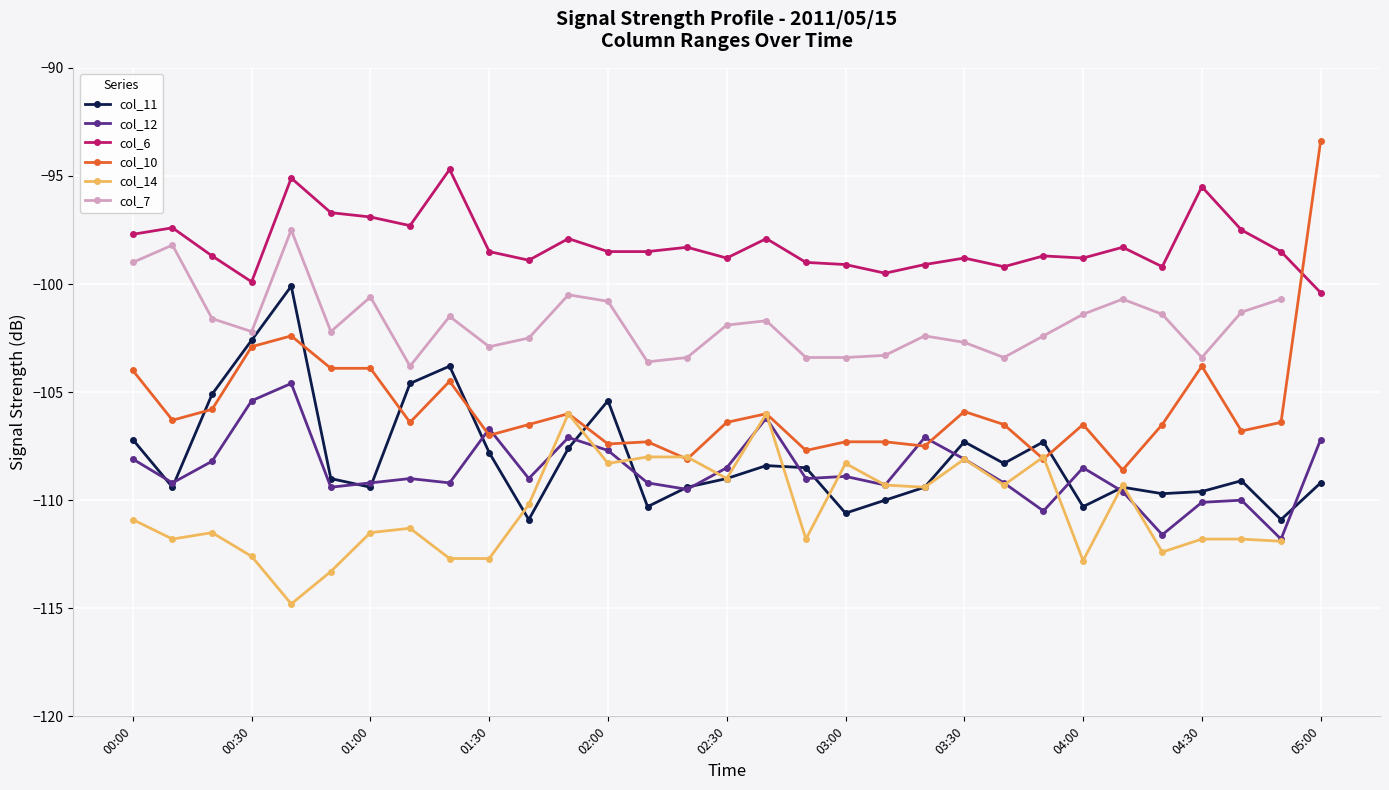

Where is col_7 nearest to the value -100?

11